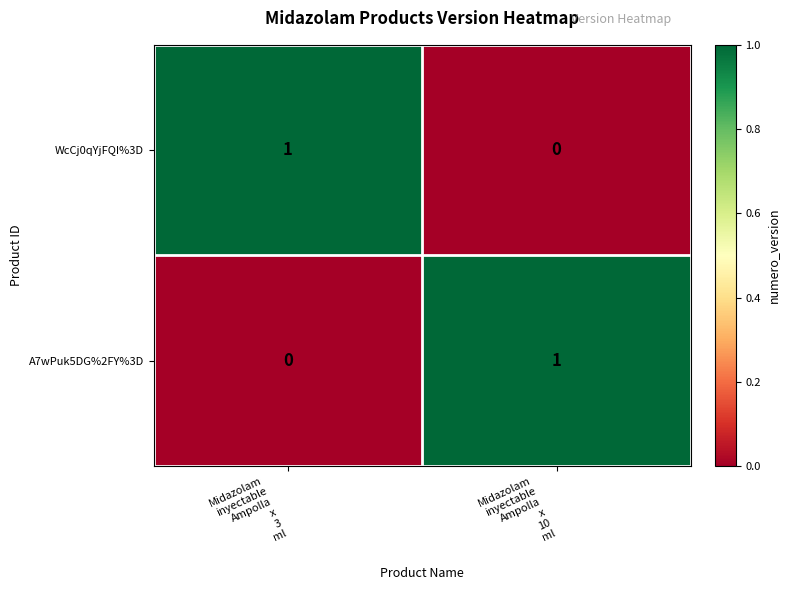

Reading left to right, what are all the values shown in this chart?

WcCj0qYjFQI%3D: 1	0
A7wPuk5DG%2FY%3D: 0	1